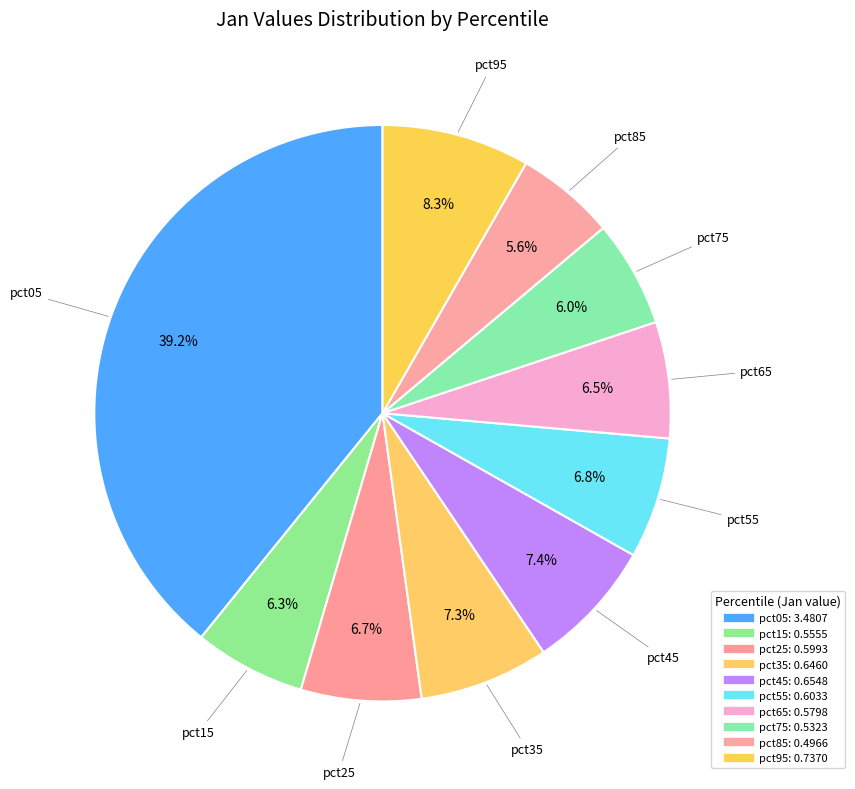

To the nearest percent, what is the difference between the pct35 and pct25 slice percentages?

1%